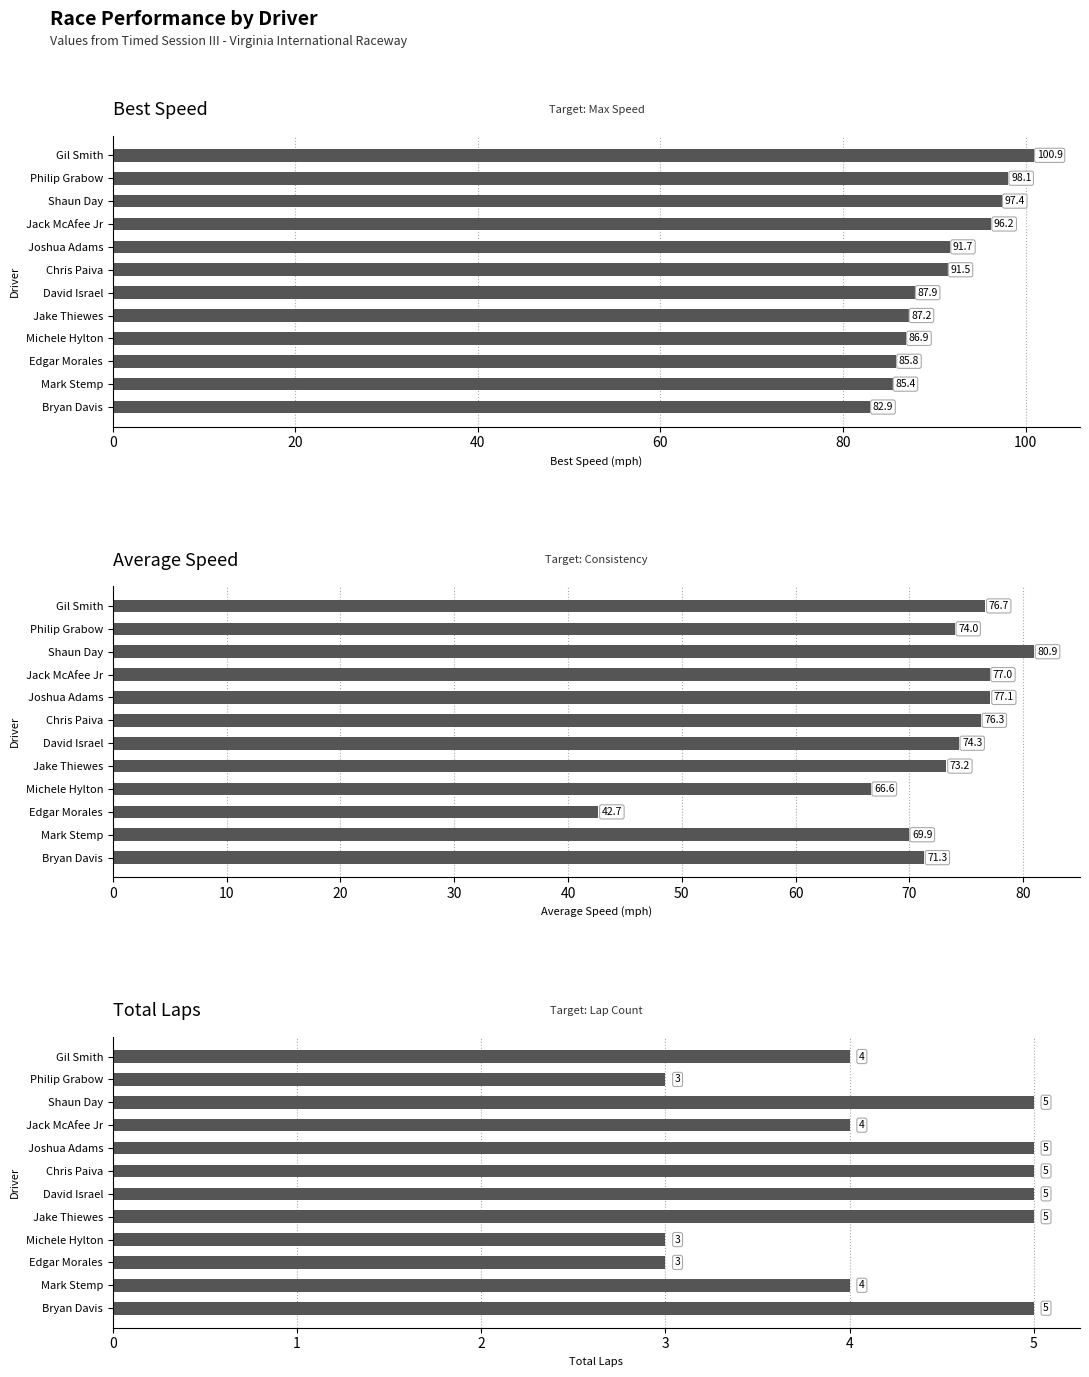

At how many categories does at least one series exceed 57?

12